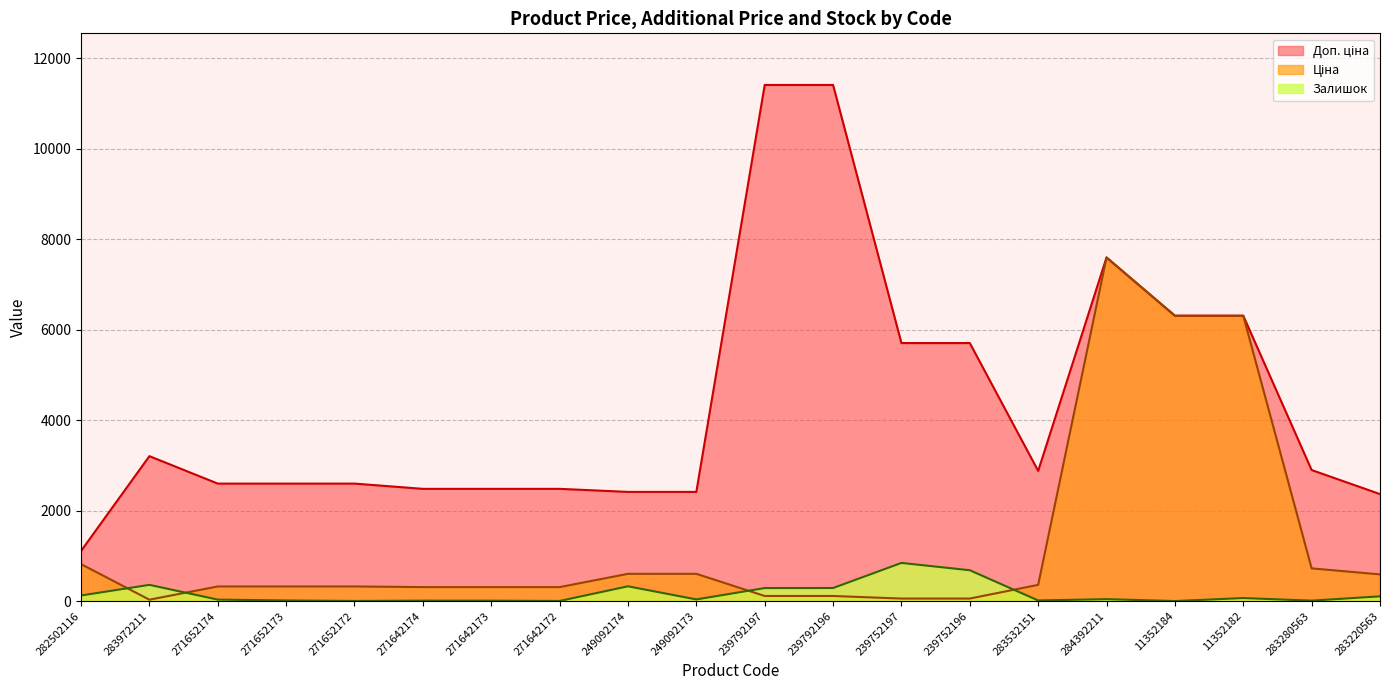

Reading left to right, what are all the values shown in this chart?

Ціна: 282502116=818.5	283972211=32.0	271652174=324.8	271652173=324.8	271652172=324.8	271642174=310.3	271642173=310.3	271642172=310.3	249092174=603.7	249092173=603.7	239792197=114.1	239792196=114.1	239752197=57.0	239752196=57.0	283532151=359.9	284392211=7596.5	11352184=6308.8	11352182=6308.8	283280563=724.5	283220563=591.6
Доп. ціна: 282502116=1109.2	283972211=3205.0	271652174=2598.3	271652173=2598.3	271652172=2598.3	271642174=2482.4	271642173=2482.4	271642172=2482.4	249092174=2414.8	249092173=2414.8	239792197=11410.0	239792196=11410.0	239752197=5705.0	239752196=5705.0	283532151=2878.8	284392211=7596.5	11352184=6308.8	11352182=6308.8	283280563=2897.8	283220563=2366.5
Залишок: 282502116=125.0	283972211=360.0	271652174=34.0	271652173=15.0	271652172=4.0	271642174=11.0	271642173=10.0	271642172=4.0	249092174=328.0	249092173=38.0	239792197=289.0	239792196=290.0	239752197=845.0	239752196=683.0	283532151=15.0	284392211=44.0	11352184=2.0	11352182=68.0	283280563=11.0	283220563=106.0